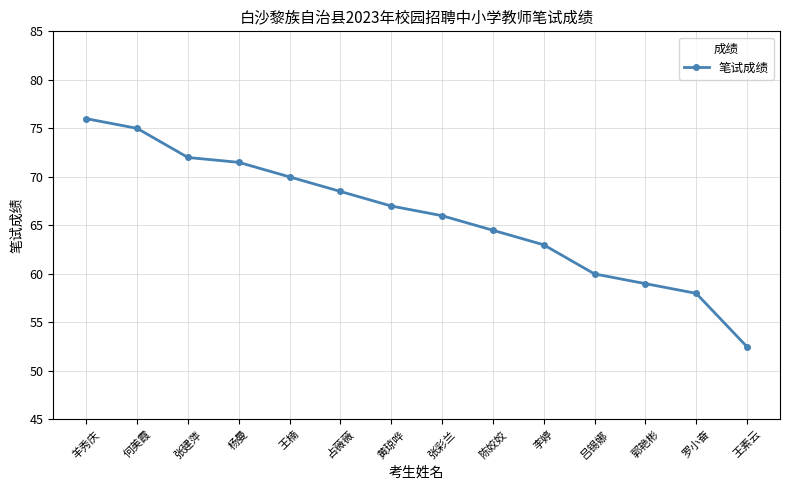

Rank the categories by value from lowest to highest.

王素云, 罗小奋, 郭艳彬, 吕锡娜, 李婷, 陈姣姣, 张彩兰, 黄琼哗, 占薇薇, 王楠, 杨曼, 张建萍, 何美霞, 羊秀庆